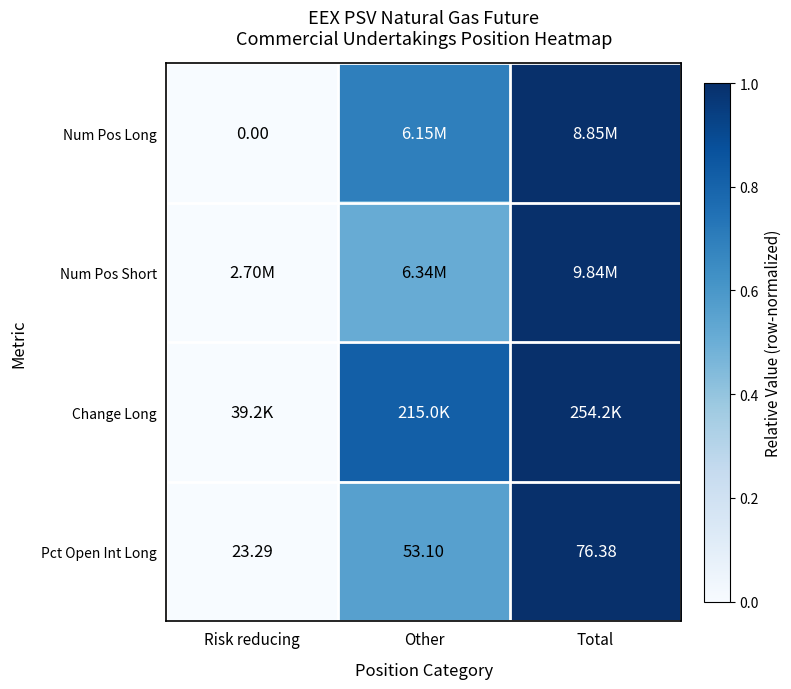

Is it true that Num Pos Short equals 1.5 at Total?

False